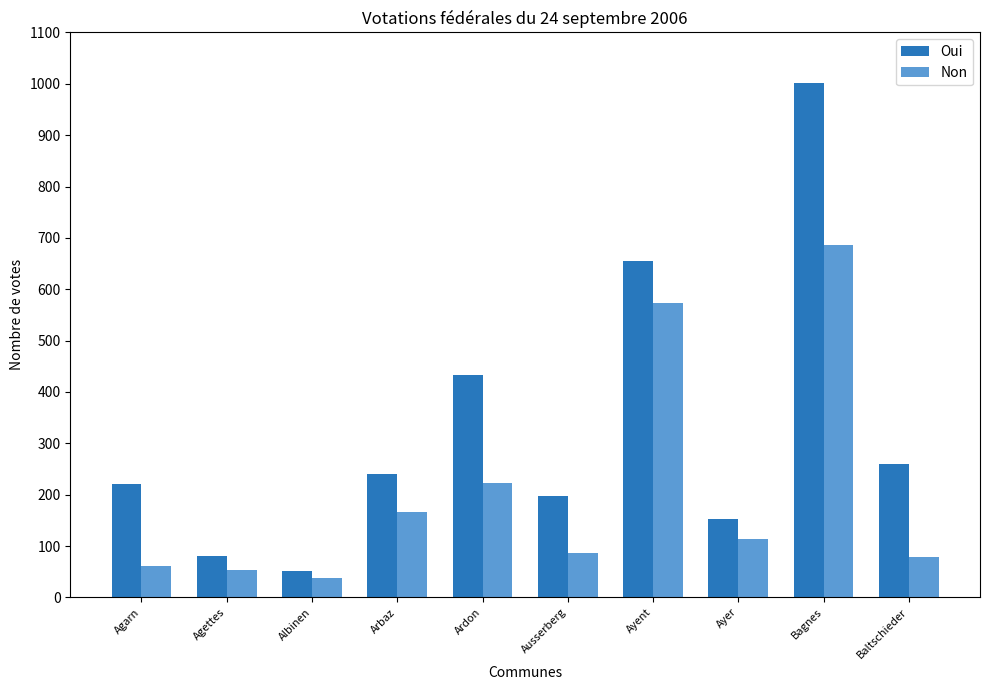

What is the difference between the maximum and minimum values in the Non series?

649